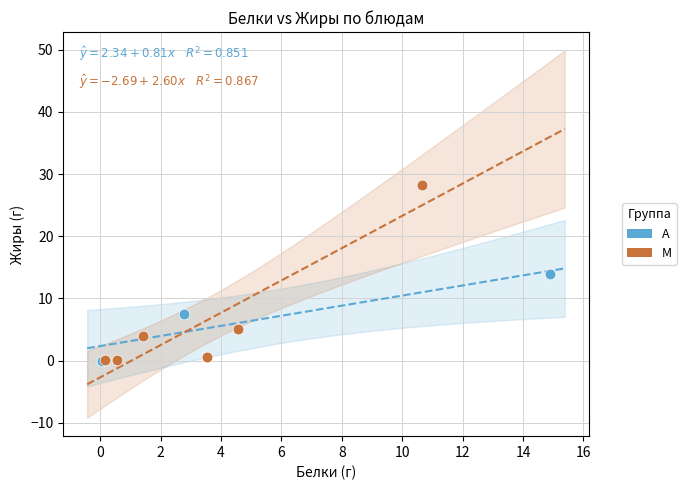

Which series has the largest Y range (max minus min)?

M